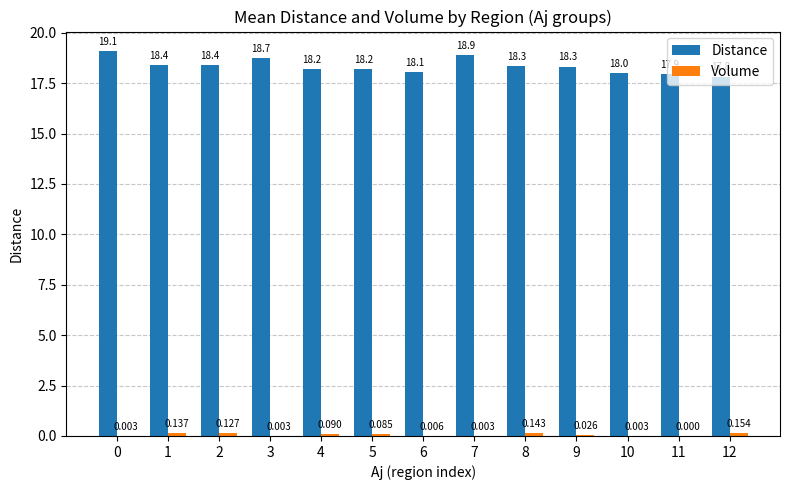

Between 7 and 8, which series saw the biggest shift?

Distance